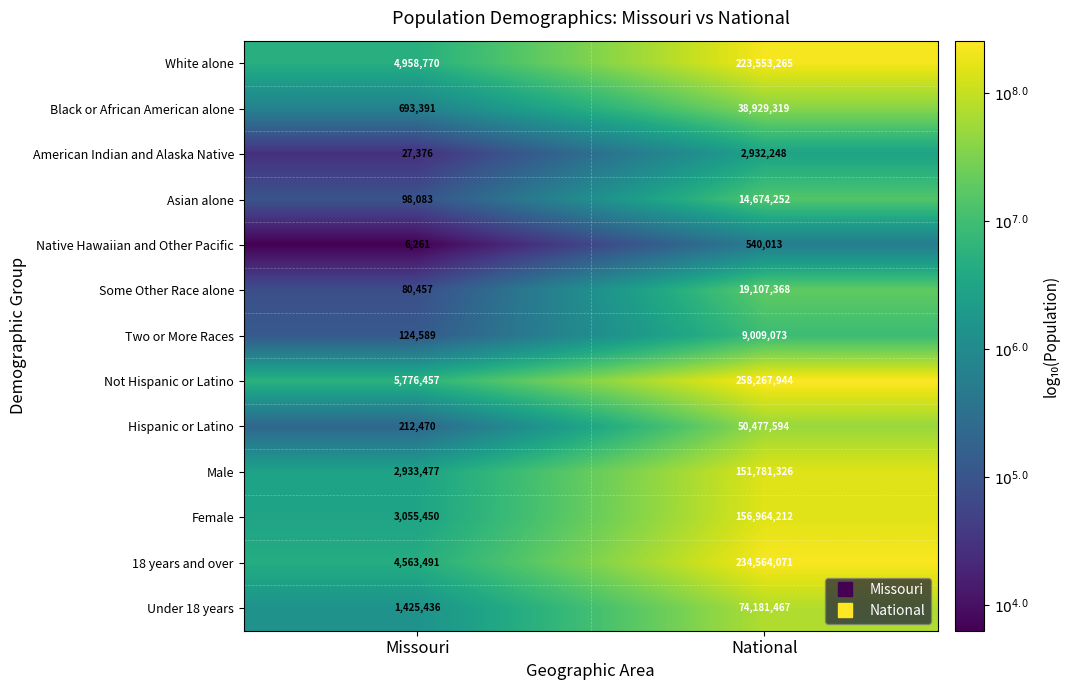

What is the maximum value shown in the chart?

258267944